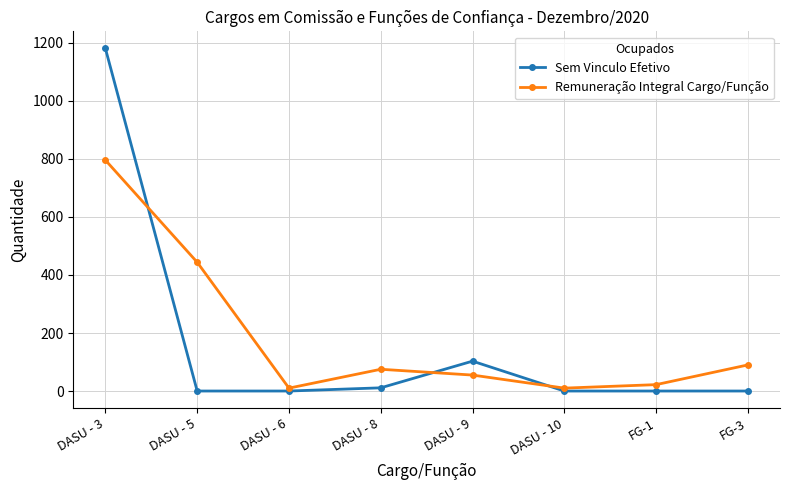

How many data points in Remuneração Integral Cargo/Função are less than 75?

4